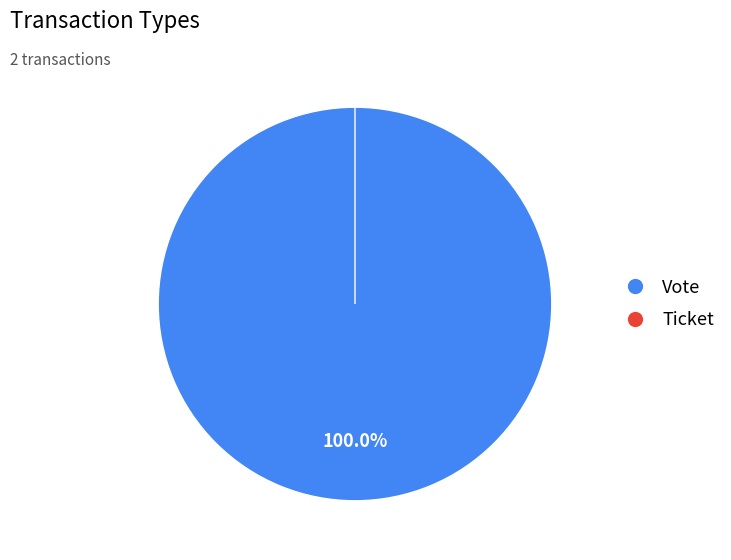

Rank the categories by value from lowest to highest.

Ticket, Vote